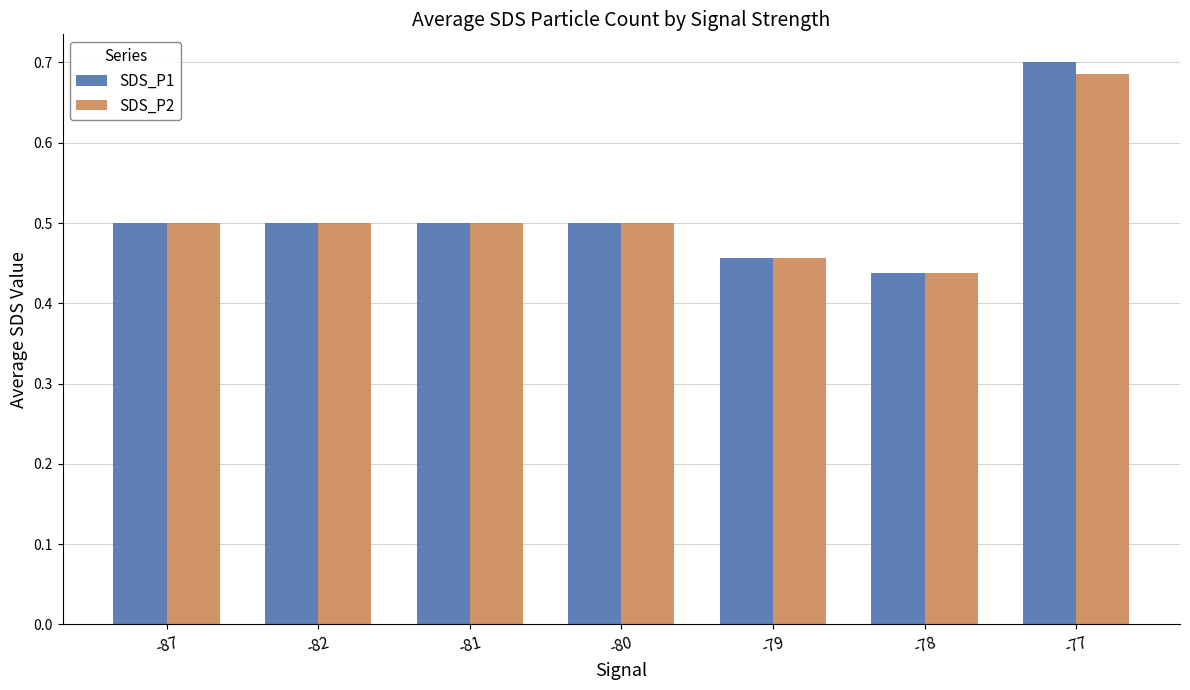

True or false: SDS_P2 has a value of 0.6 at -78.

False